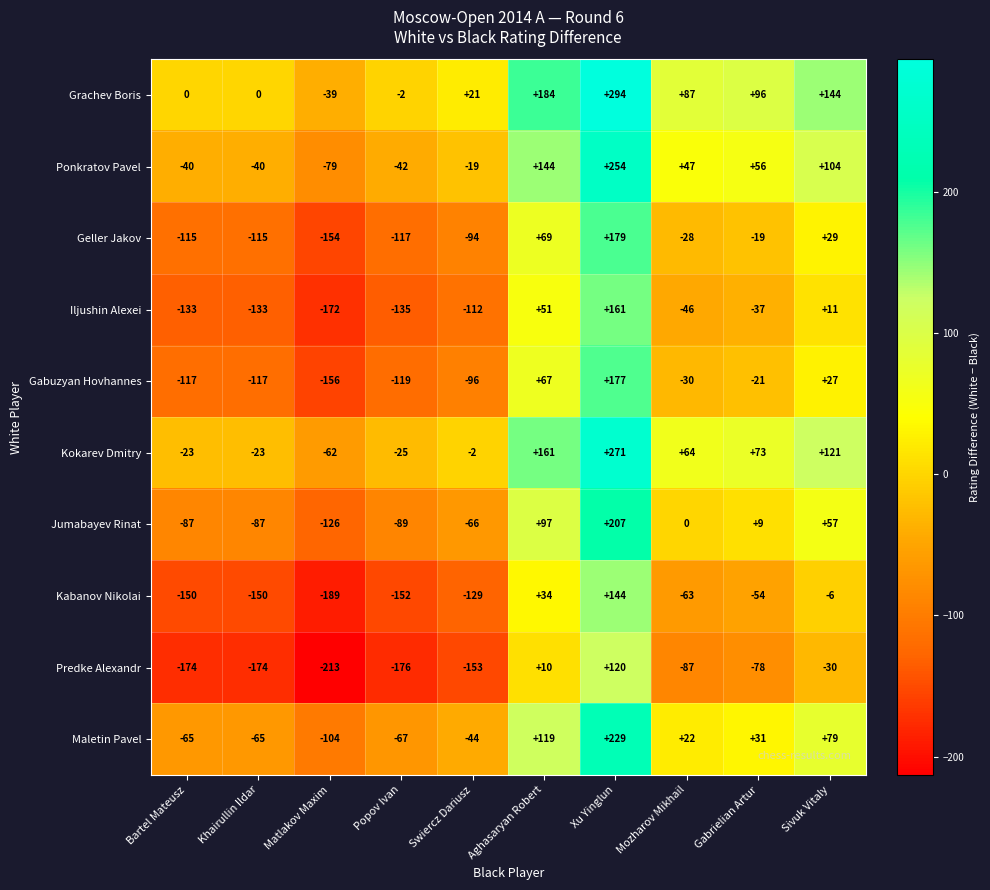

What is the total value across all series at Swiercz Dariusz?

-694